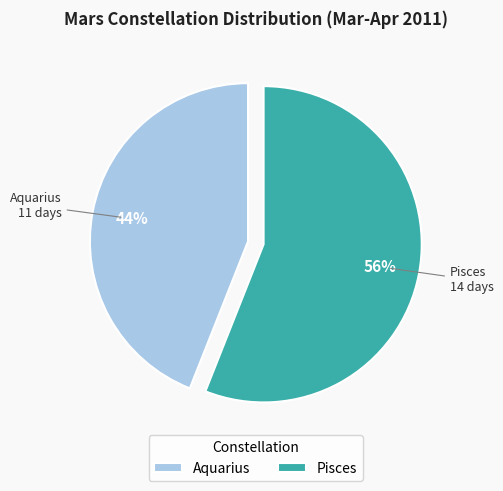

The Pisces slice represents 56% of the pie. True or false?

True